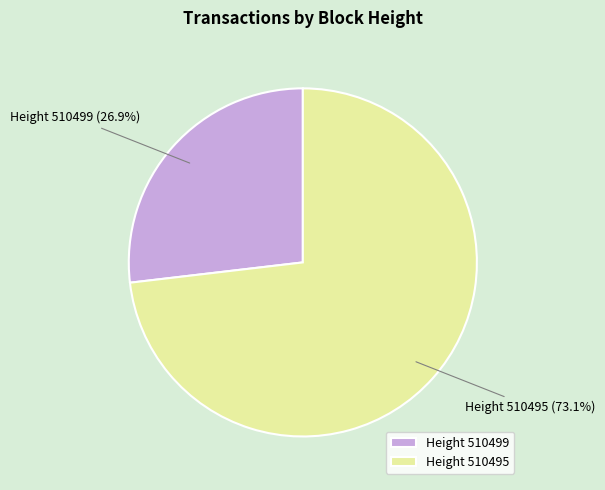

Rank the categories by value from lowest to highest.

Height 510499, Height 510495